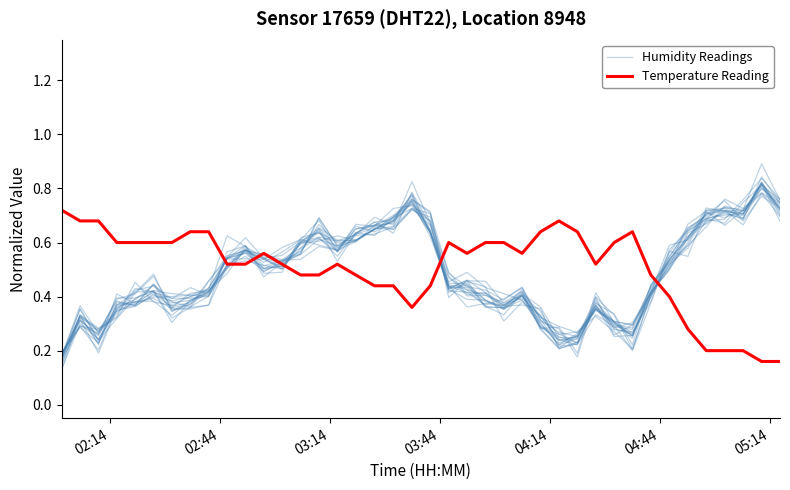

How many times do Humidity Readings and Temperature Reading cross each other?

5